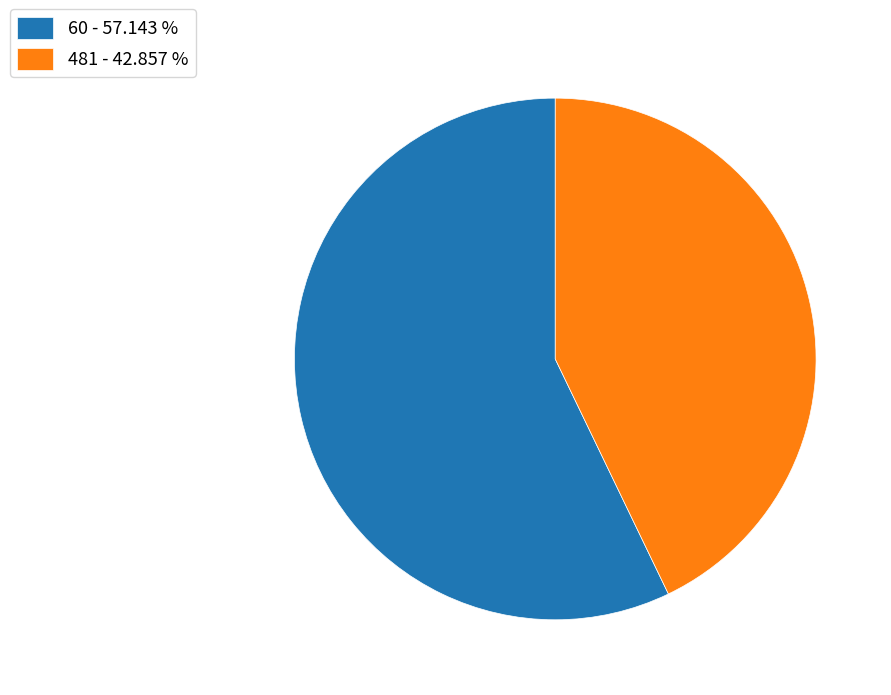

Count the number of slices in the pie.

2